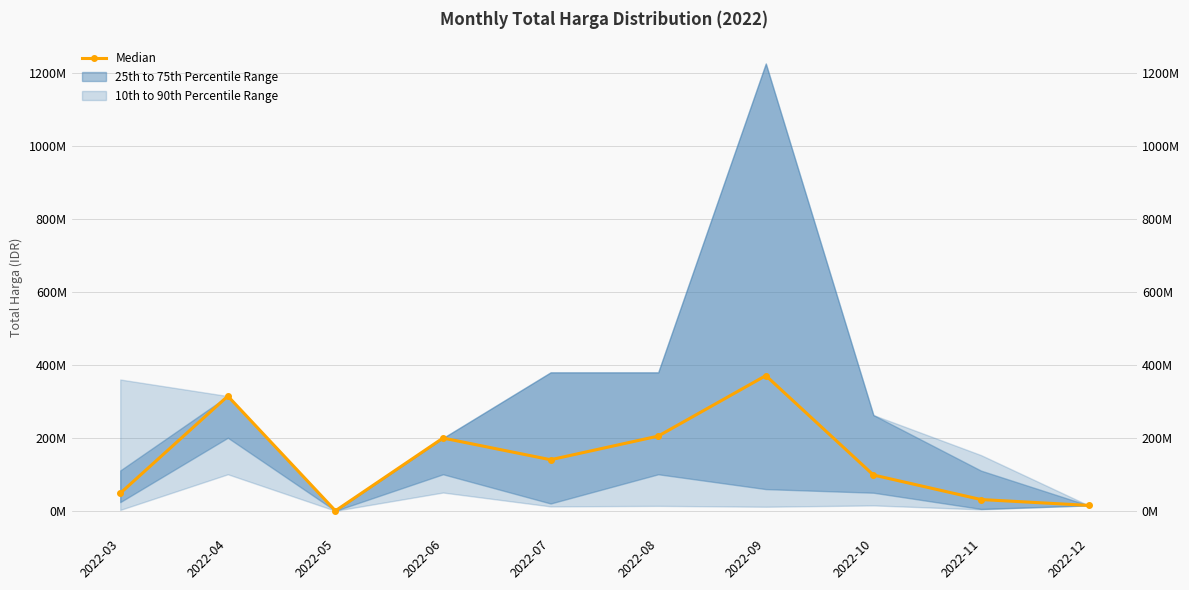

Where is the data nearest to the value 185?

2022-06